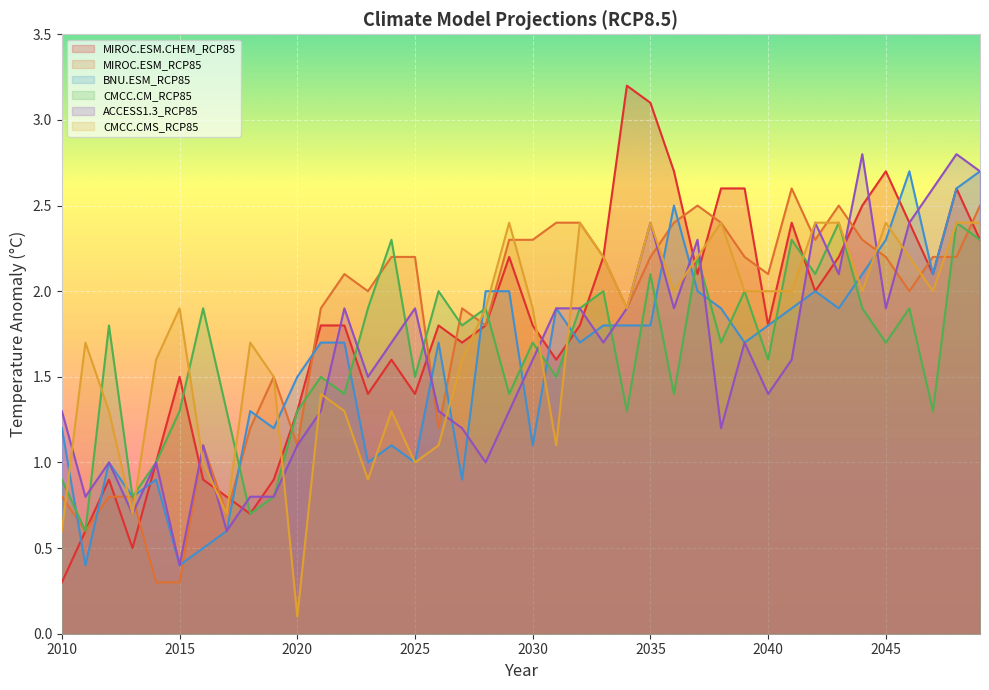

How many lines are shown in the chart?

6